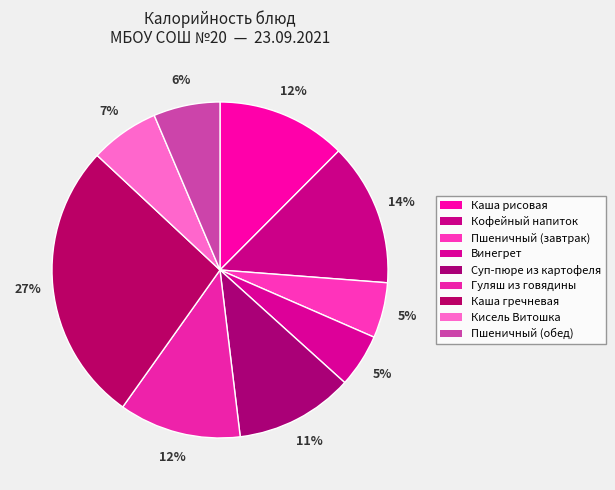

Count the number of slices in the pie.

9